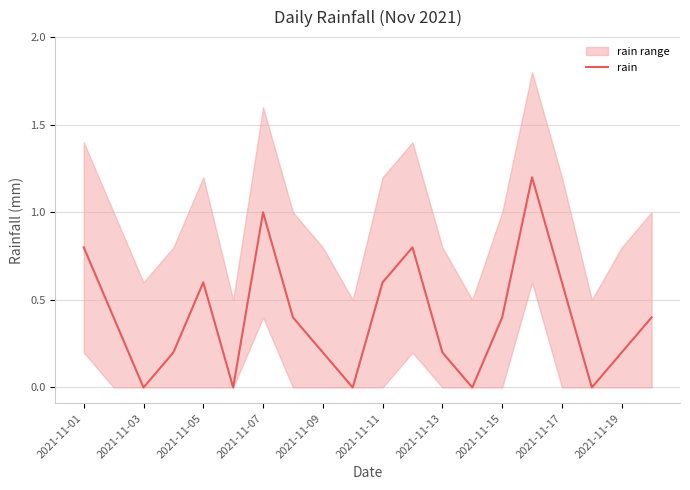

How many data points does each series have?

20